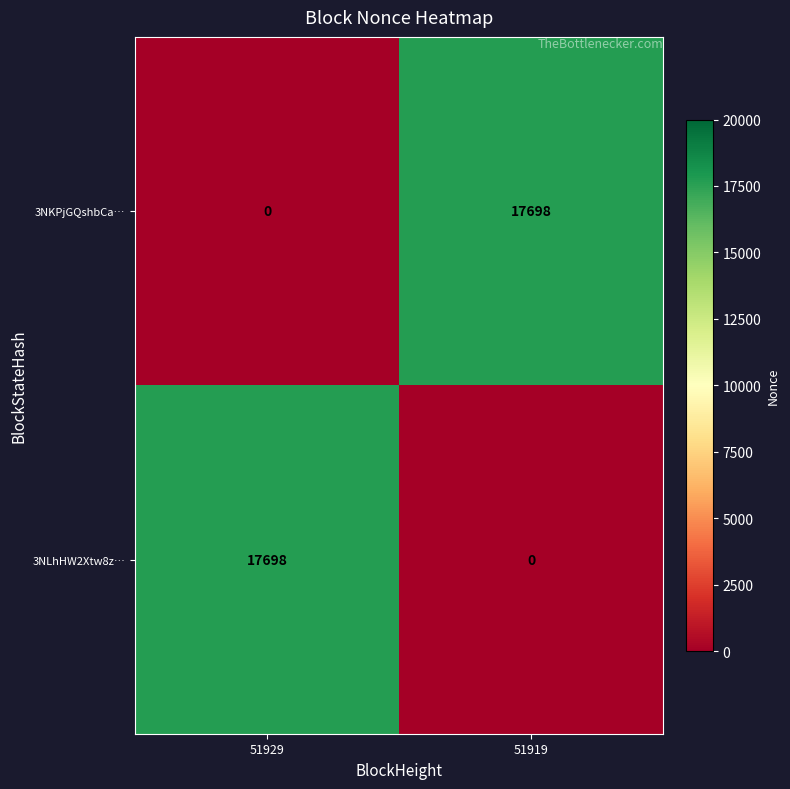

Reading left to right, extract all data points from this chart.

3NKPjGQshbCa…: 51929=0	51919=17698
3NLhHW2Xtw8z…: 51929=17698	51919=0